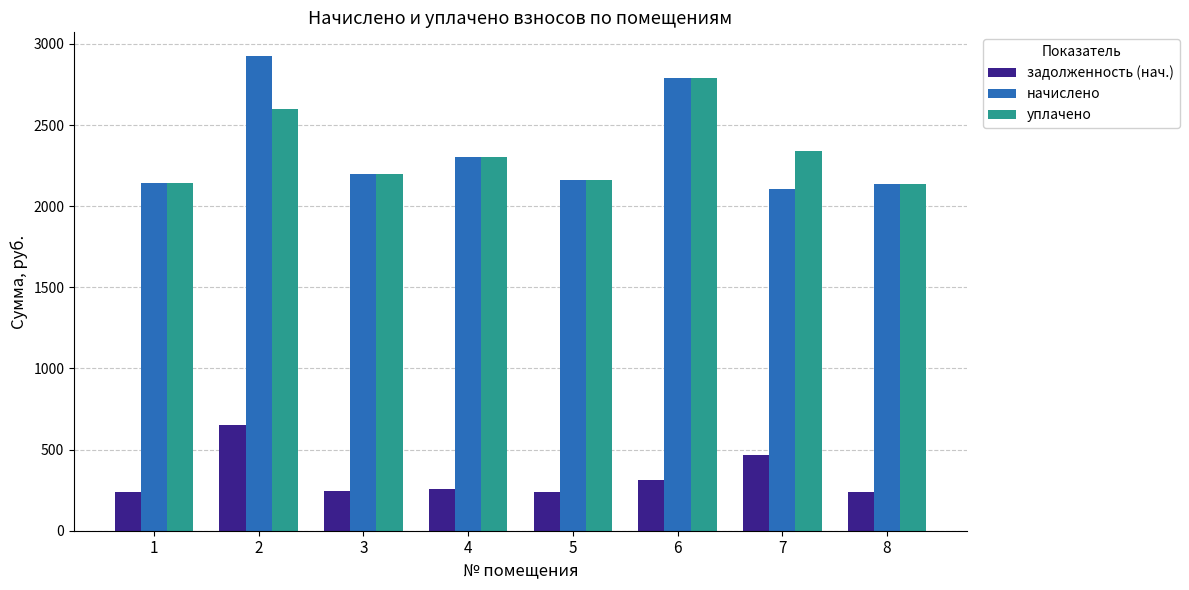

What is the sum of all начислено values?

18760.4